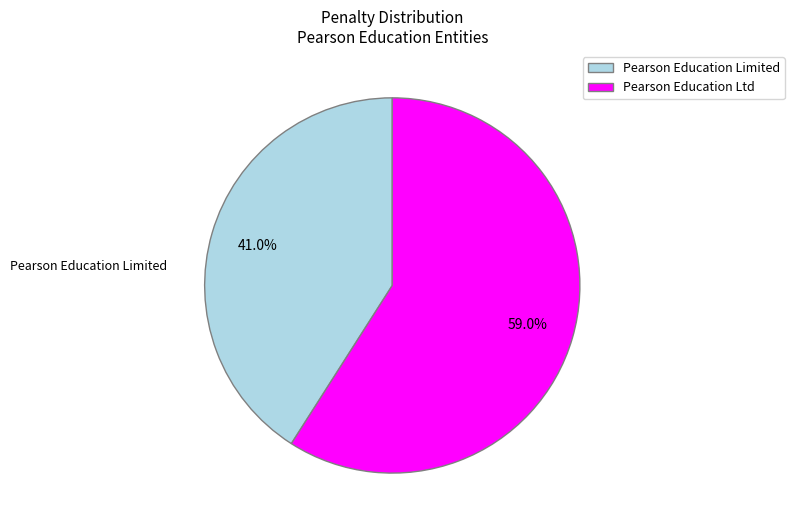

To the nearest percent, what is the difference between the Pearson Education Limited and Pearson Education Ltd slice percentages?

18%